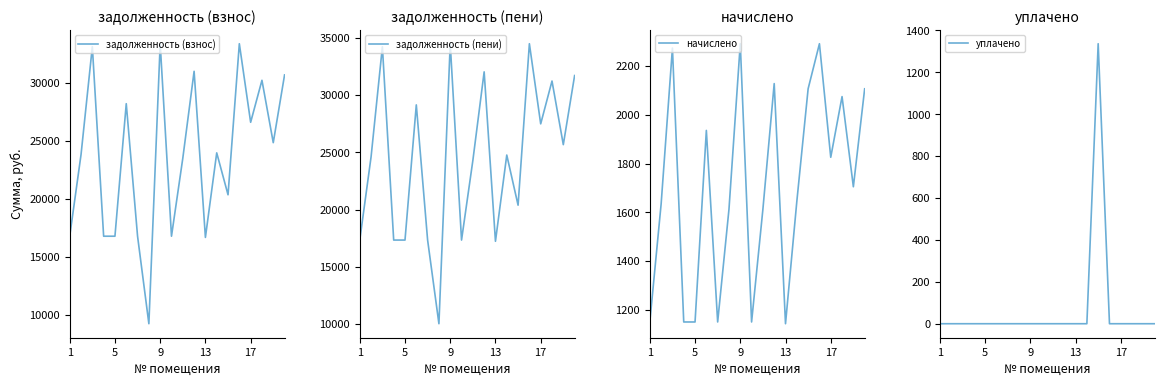

What is the maximum value for задолженность (взнос)?

33351.7